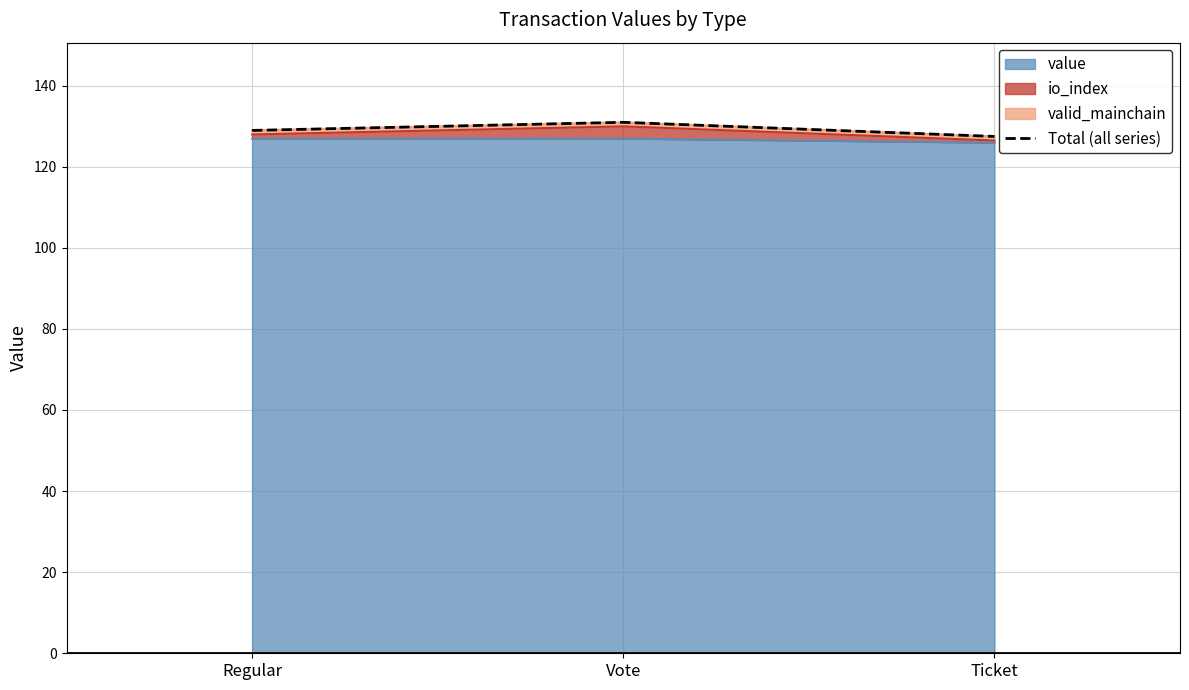

The value of value at Vote is 166.2. True or false?

False